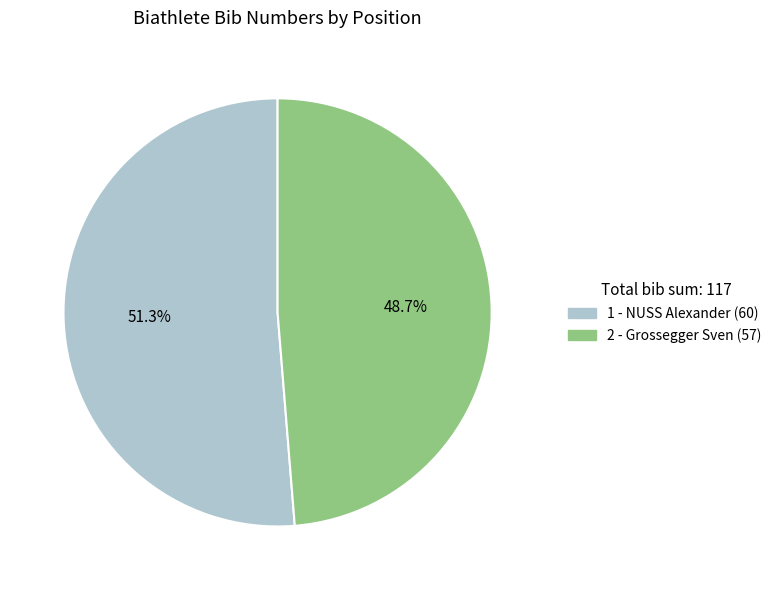

Approximately how many times larger is the value at 1 - NUSS Alexander (60) compared to 2 - Grossegger Sven (57)?

1.1